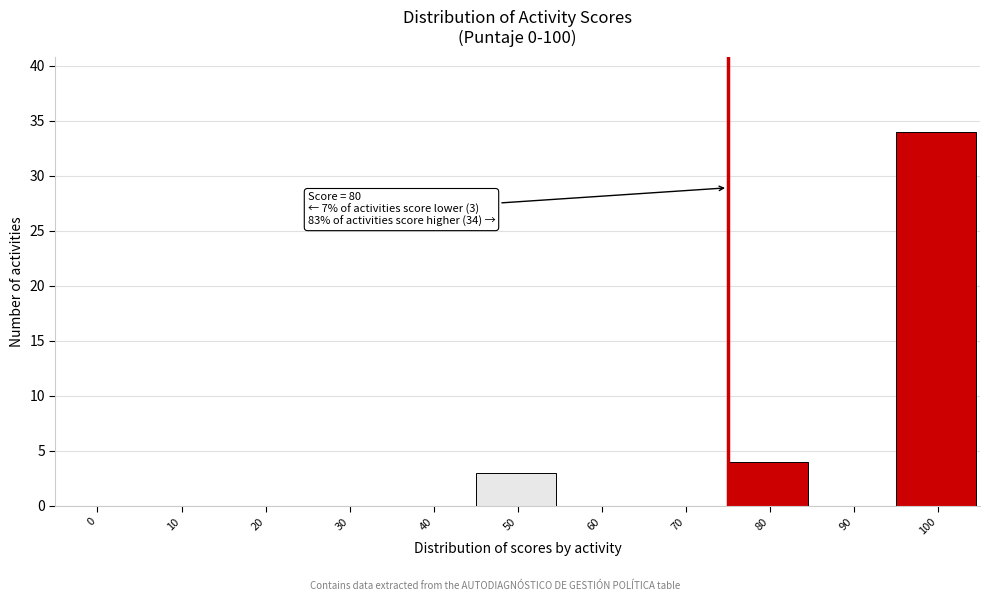

Reading left to right, what are all the values shown in this chart?

0=0	10=0	20=0	30=0	40=0	50=3	60=0	70=0	80=4	90=0	100=34